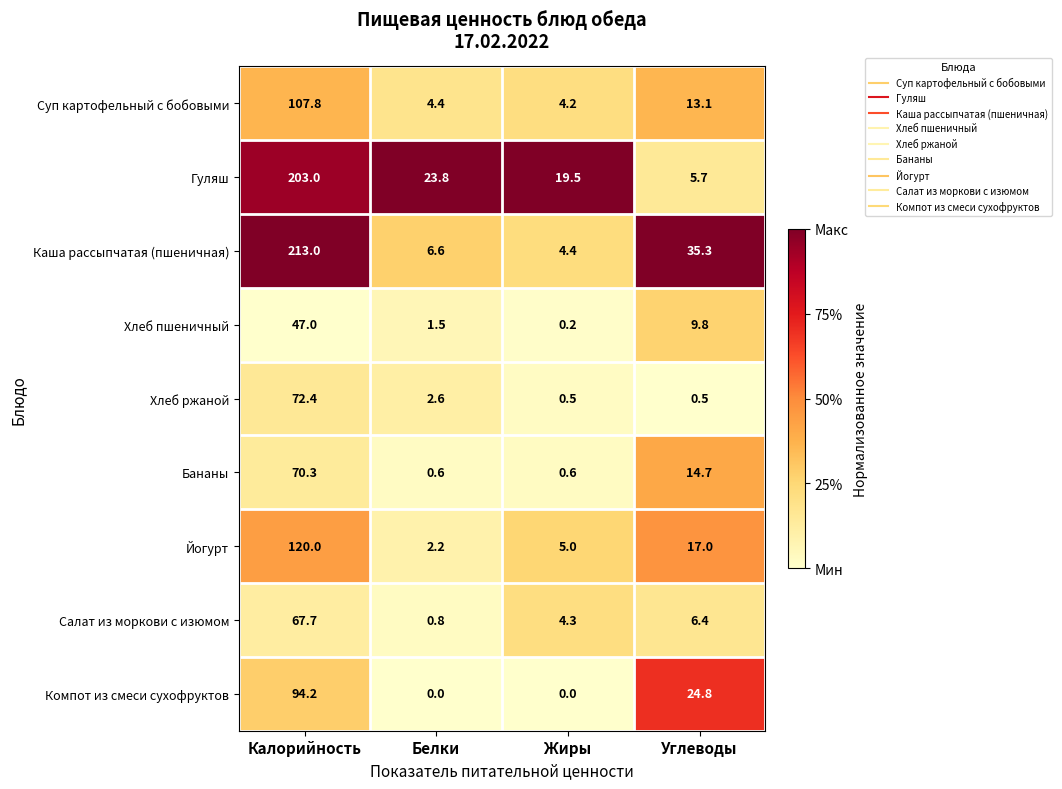

Which label corresponds to the largest value in the chart?

Калорийность